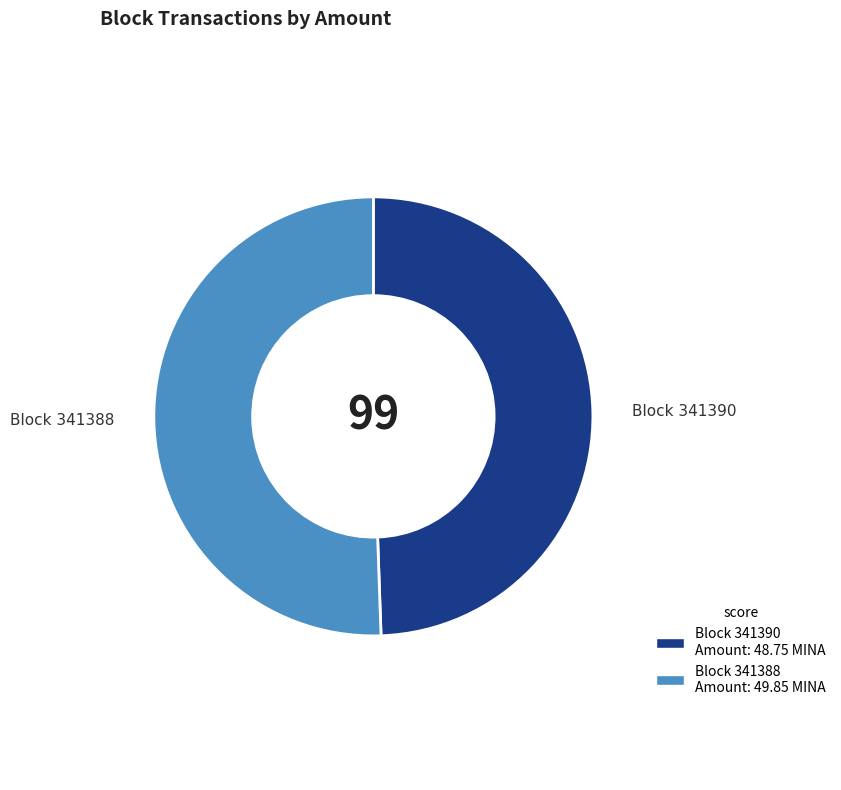

Is there a majority slice in this chart?

Yes